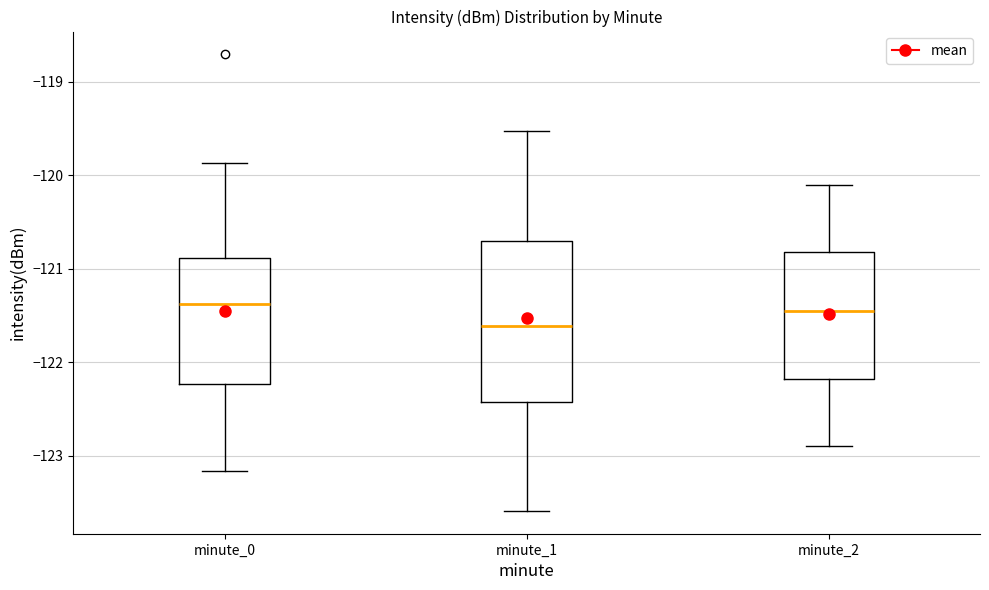

Reading left to right, read every box against the y-axis: the position of its median line, the range the box covers, and the ends of its whiskers. The values are not printed on the chart, so give them approximately, as read against the axis.

minute_0: median -121.4, box -122.2 to -120.9, whiskers -123.2 to -119.9
minute_1: median -121.6, box -122.4 to -120.7, whiskers -123.6 to -119.5
minute_2: median -121.4, box -122.2 to -120.8, whiskers -122.9 to -120.1